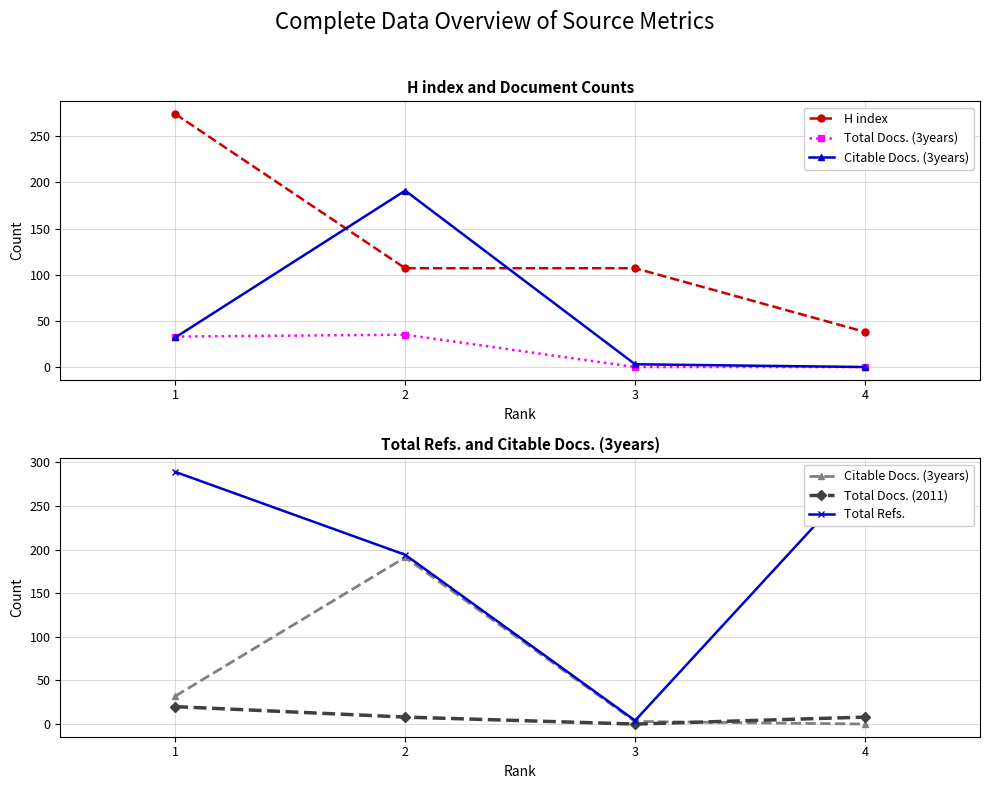

What is the value of the H index point at the 2nd from the left?

107